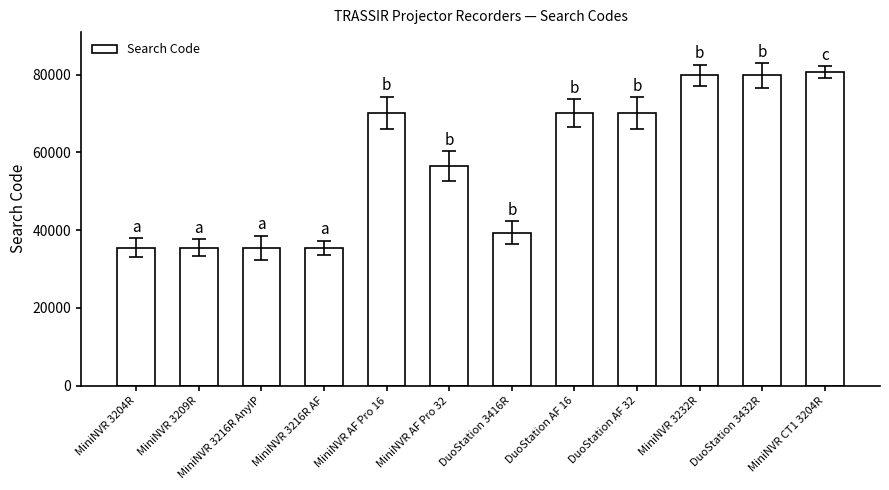

At which label is the value closest to 58115?

MiniNVR AF Pro 32